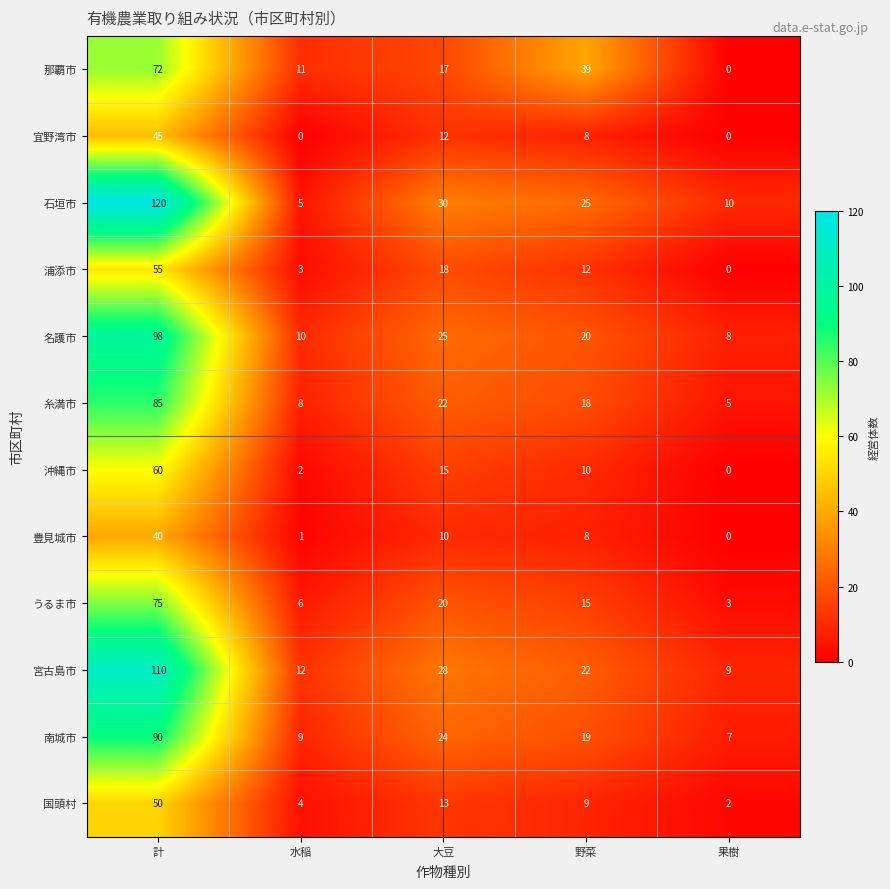

Is it true that 浦添市 equals 9 at 大豆?

False